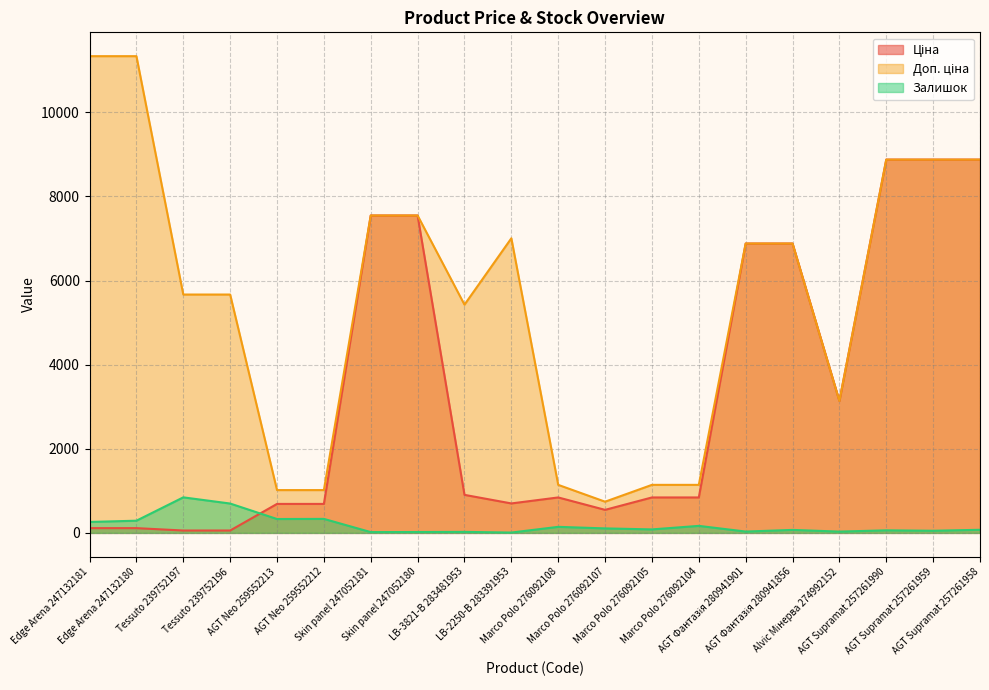

How many categories are shown in the chart?

20